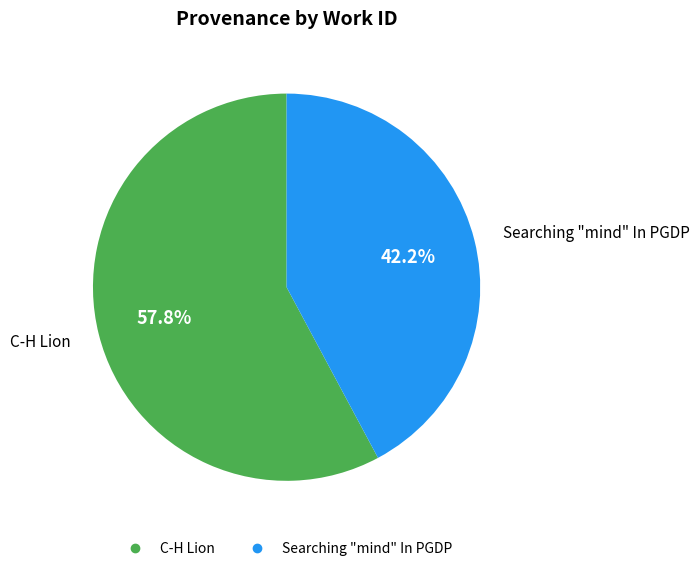

To the nearest percent, what is the difference between the Searching "mind" In PGDP and C-H Lion slice percentages?

16%